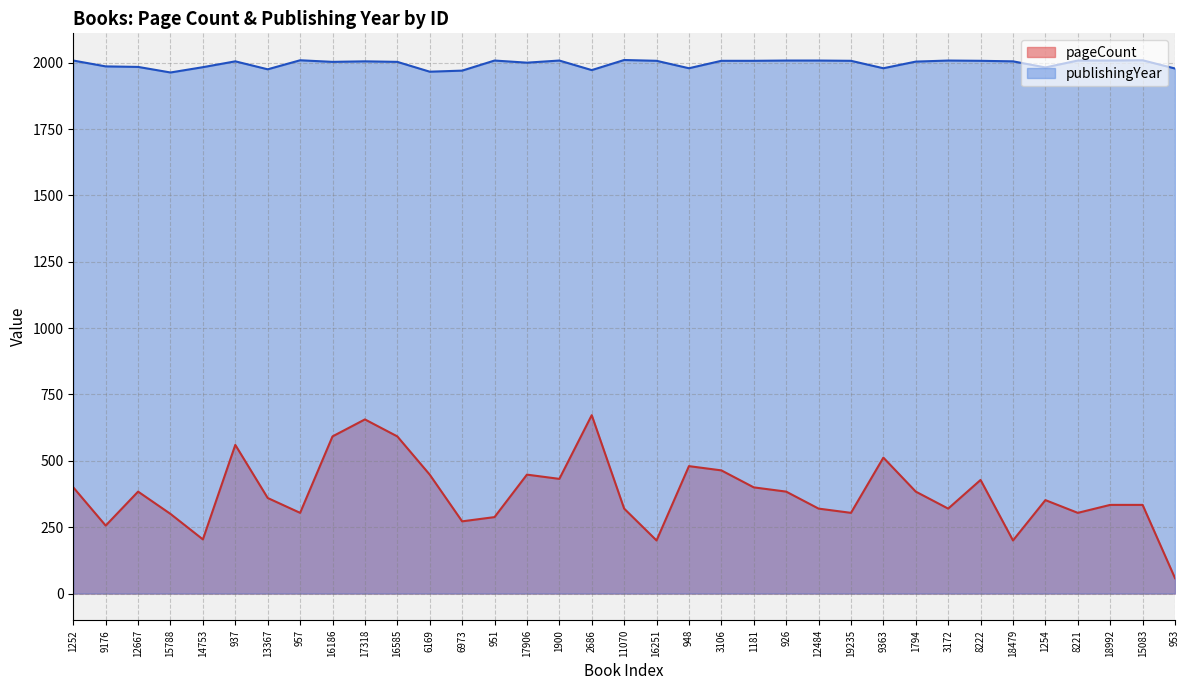

What is the sum of all publishingYear values?

69869